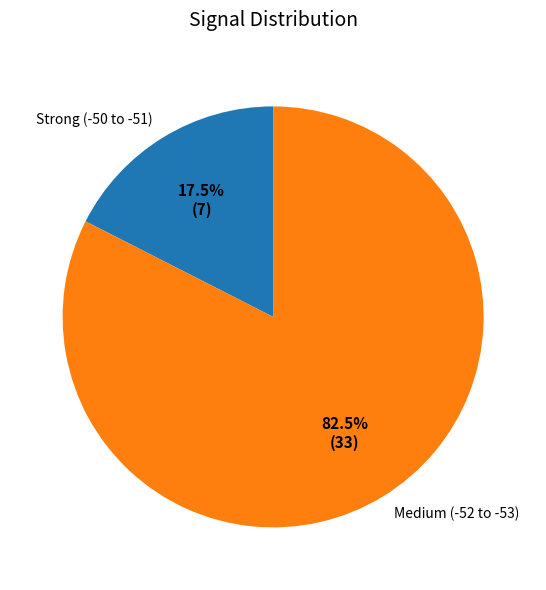

What percentage is NOT represented by Medium (-52 to -53)?

17.5%